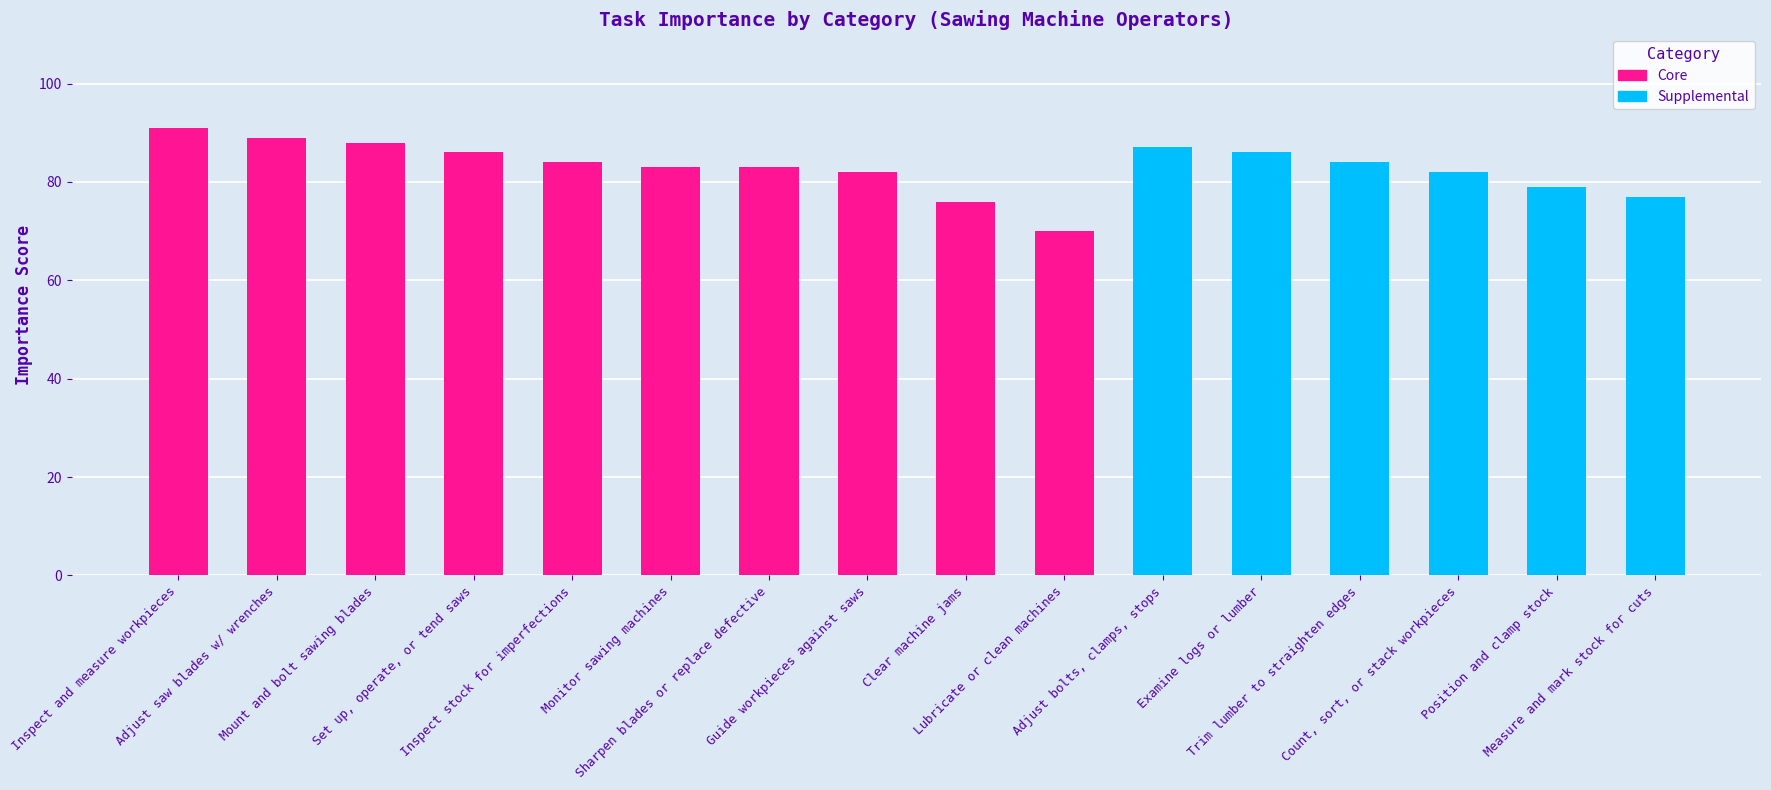

Which label corresponds to the smallest value in the chart?

Lubricate or clean machines